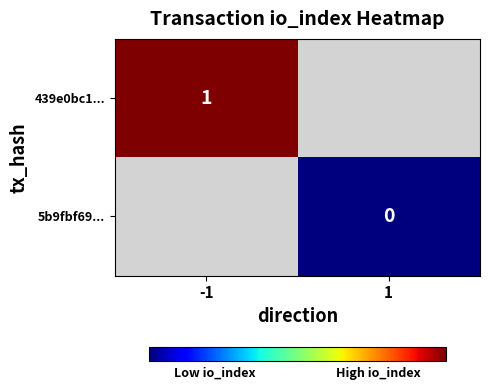

True or false: 439e0bc1... has a value of 1 at -1.

True